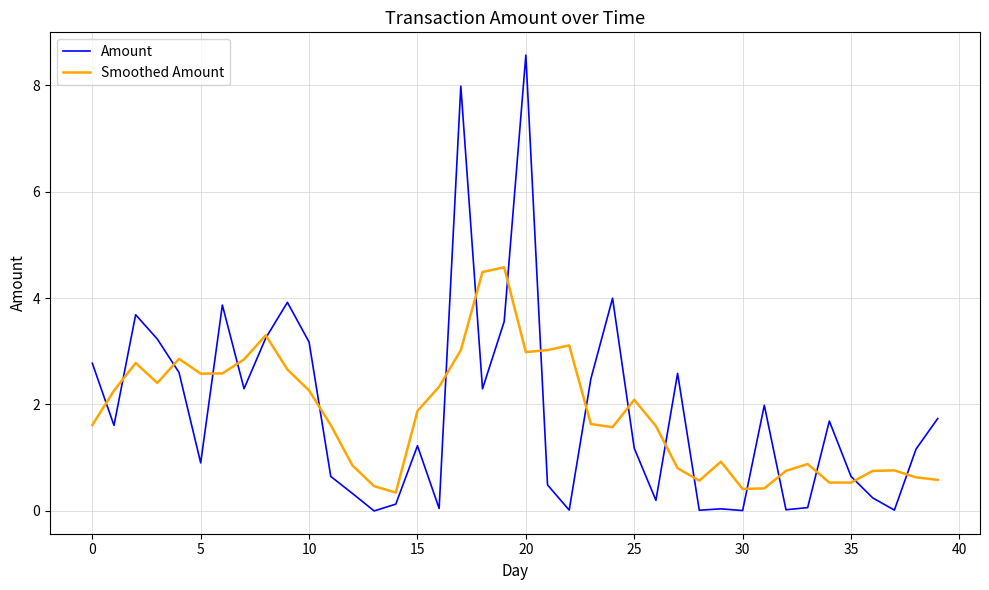

How many categories are shown in the chart?

40